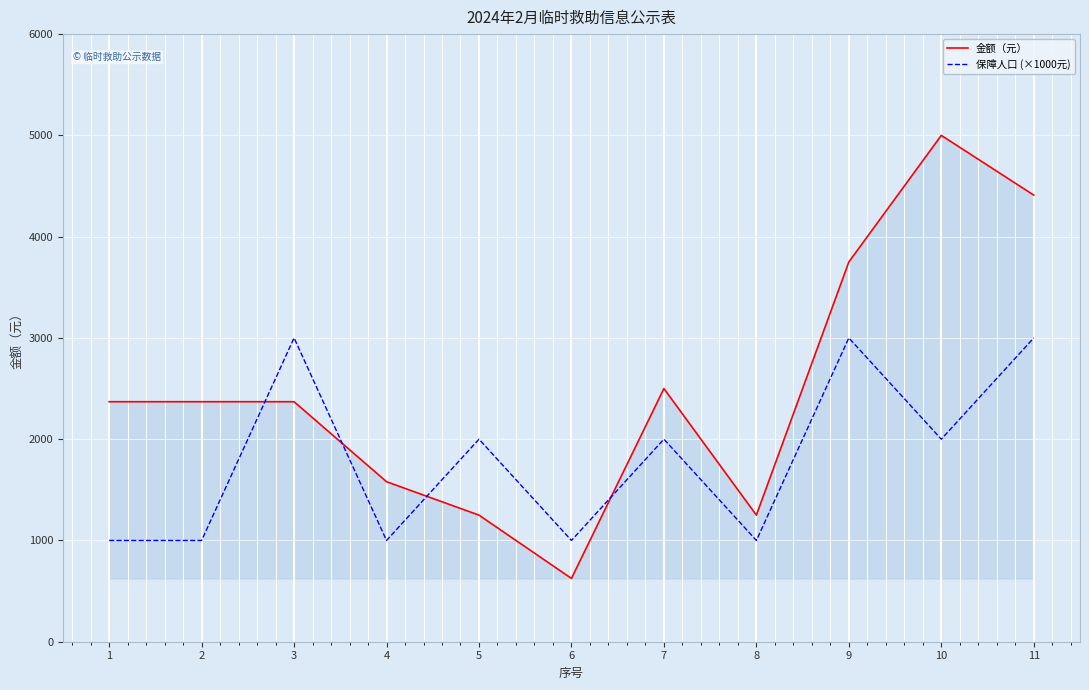

What is the smallest value displayed?

625